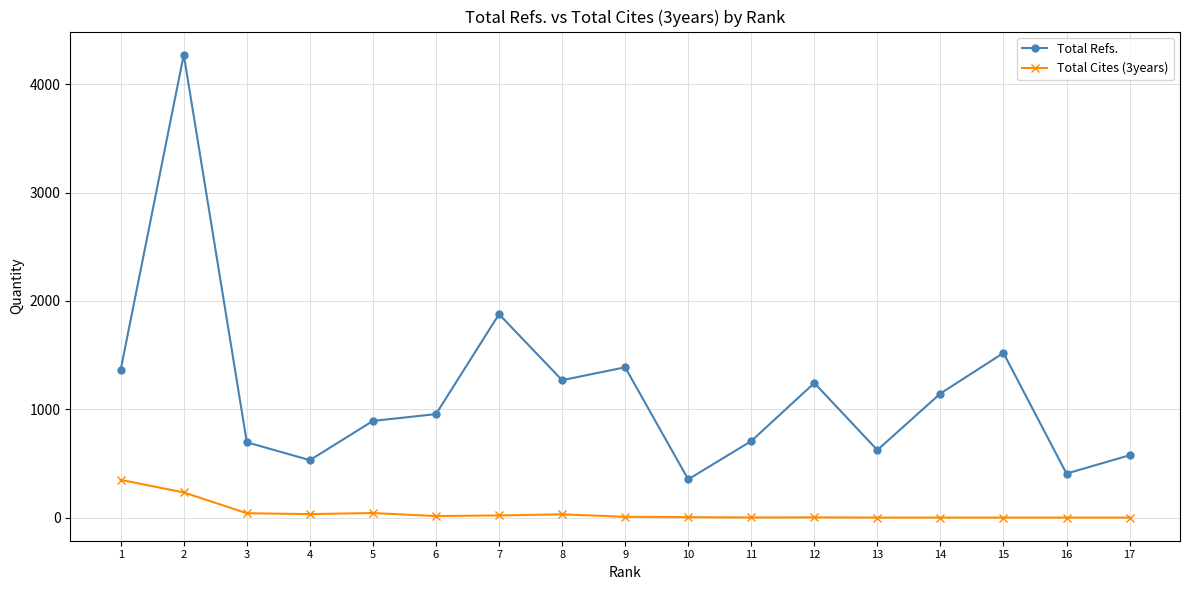

Is it true that Total Refs. equals 1243 at 11?

False